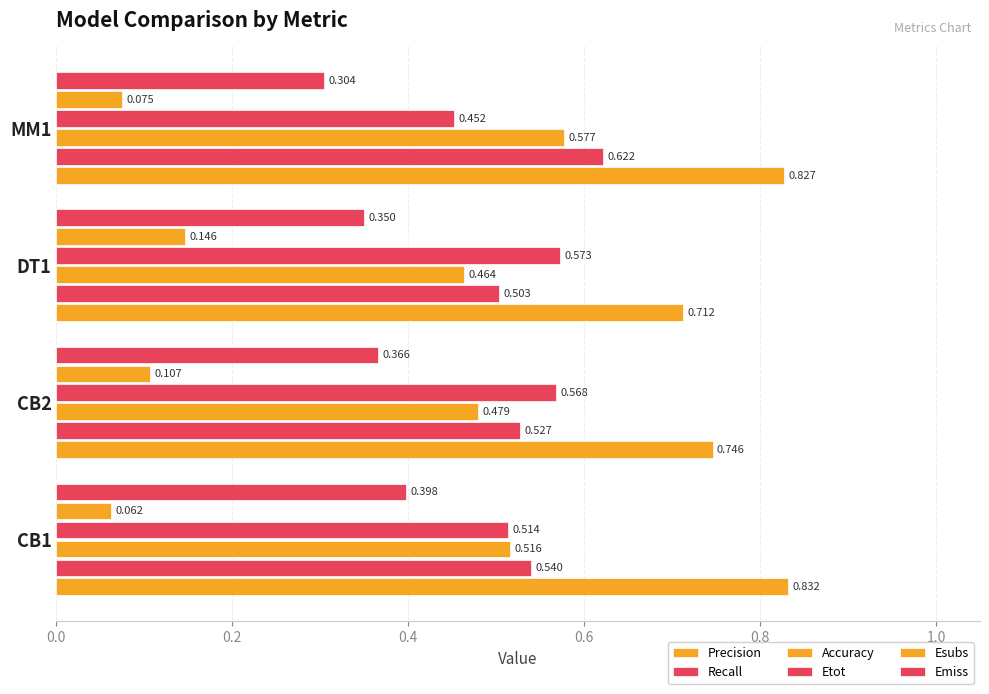

How many Esubs values are between 0 and 1?

4